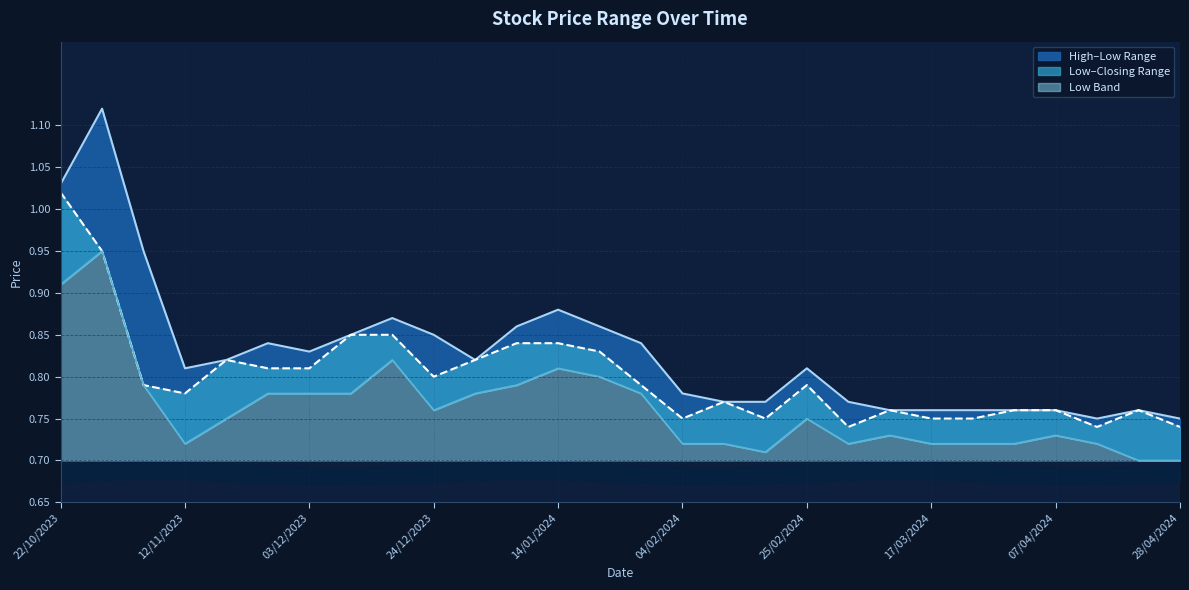

What is the greatest value displayed?

1.1